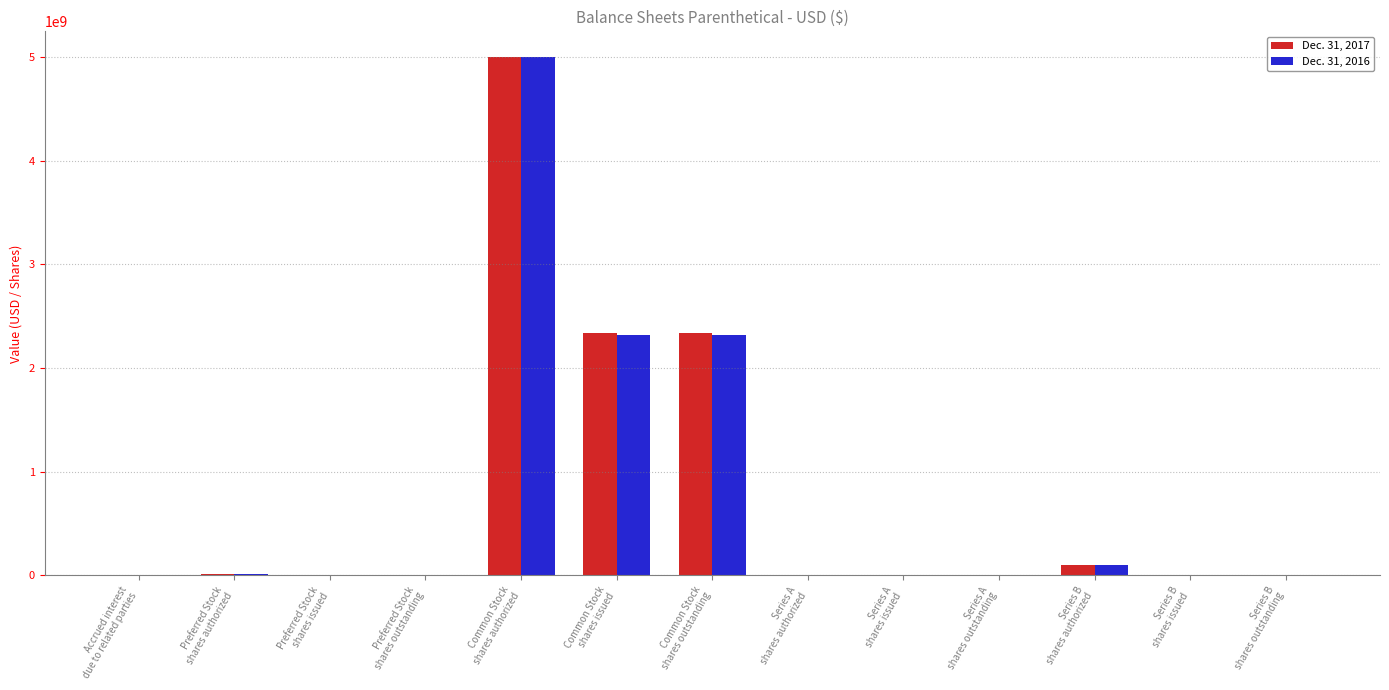

What is the greatest value displayed?

5000000000